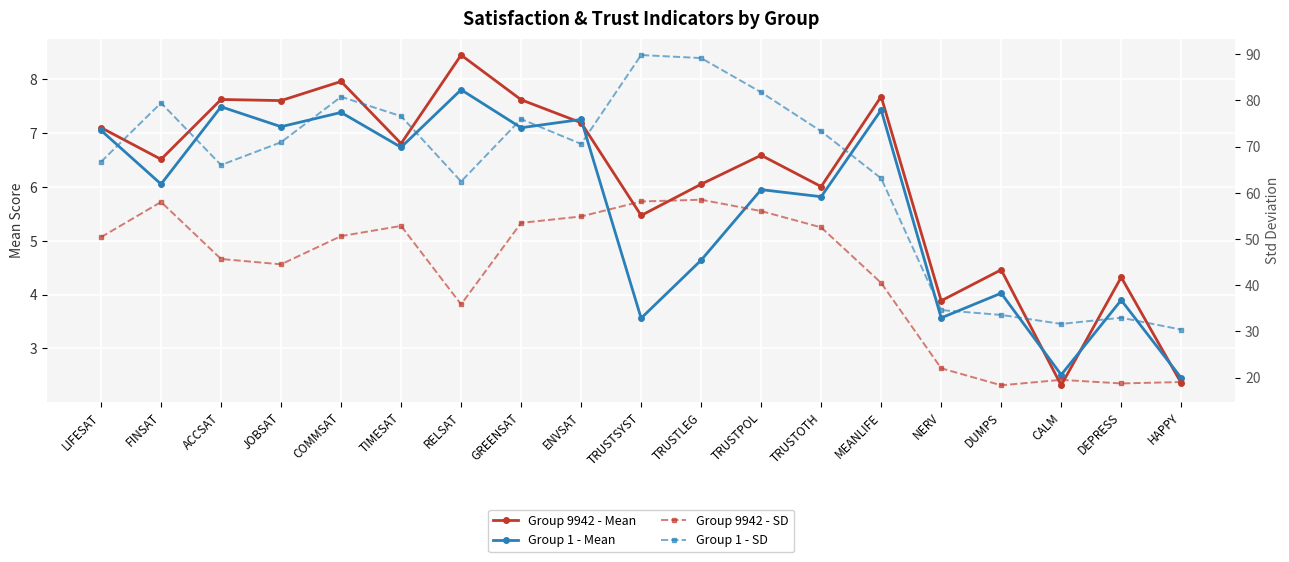

What is the total value across all series at MEANLIFE?

118.7